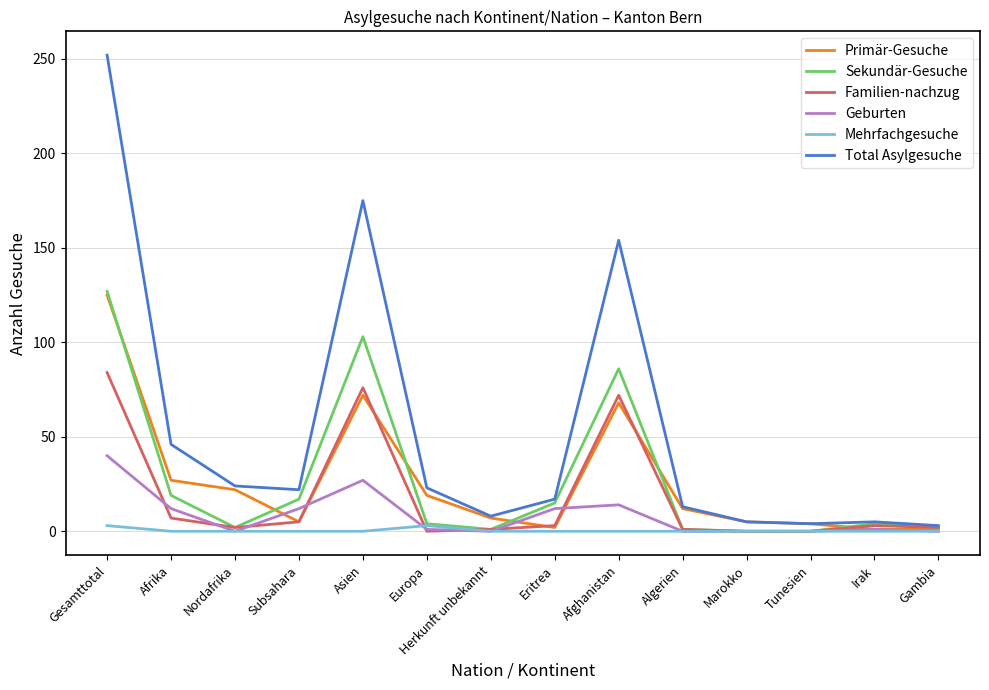

Which series changed the most between Gesamttotal and Tunesien?

Total Asylgesuche